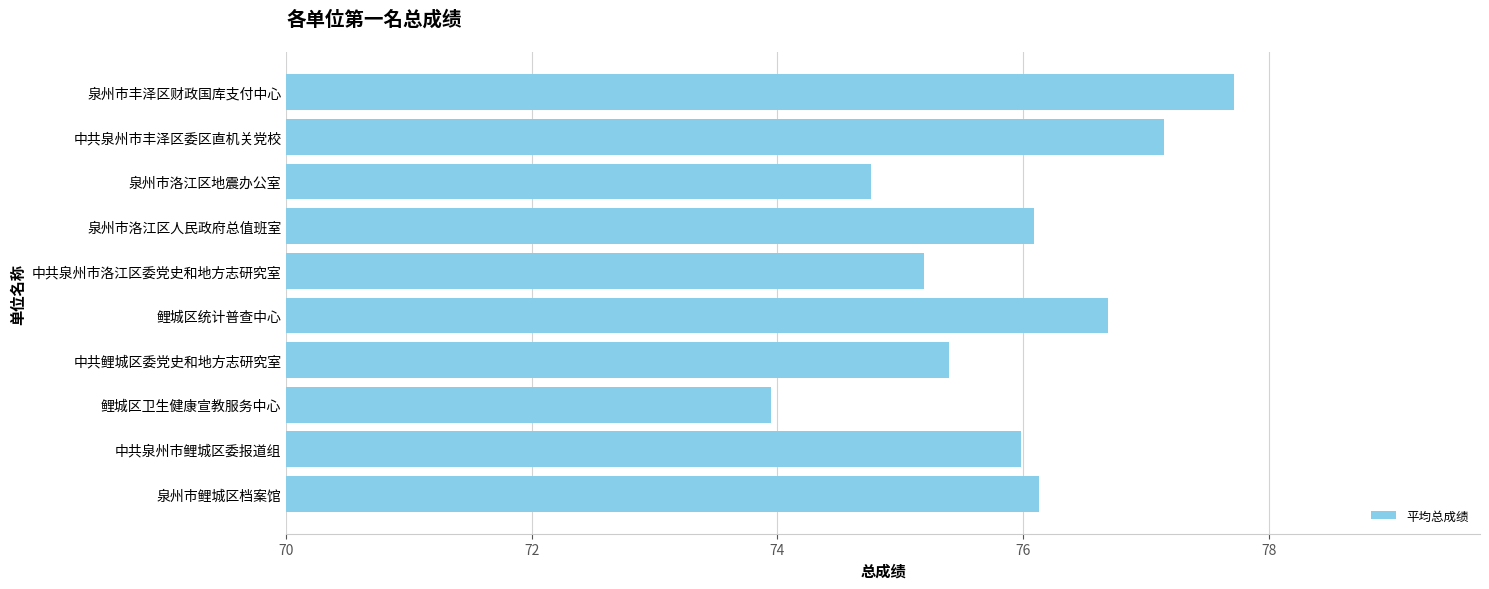

Are the bars grouped side by side (vs. stacked)?

No